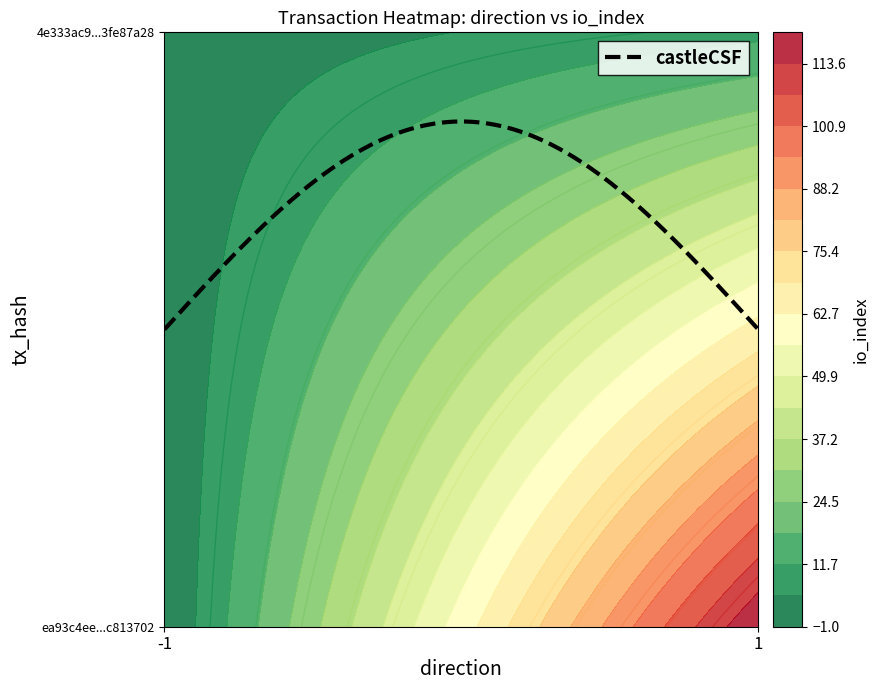

What is the maximum value for ea93c4ee7810877ea9acec860f343718c813702?

120